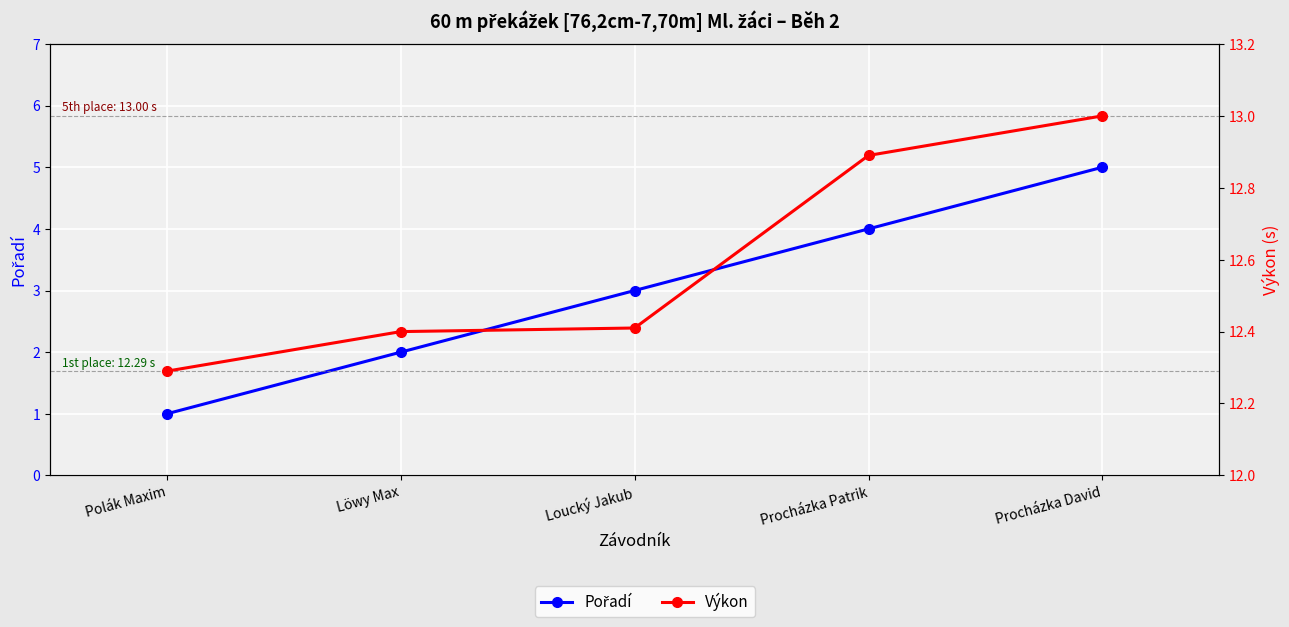

Between Polák Maxim and Procházka Patrik, which is larger?

Procházka Patrik